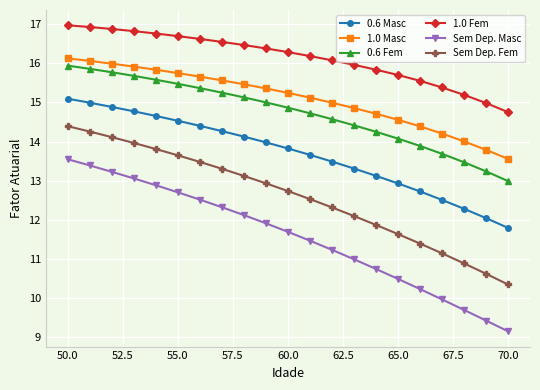

What is the minimum value shown in the chart?

9.2